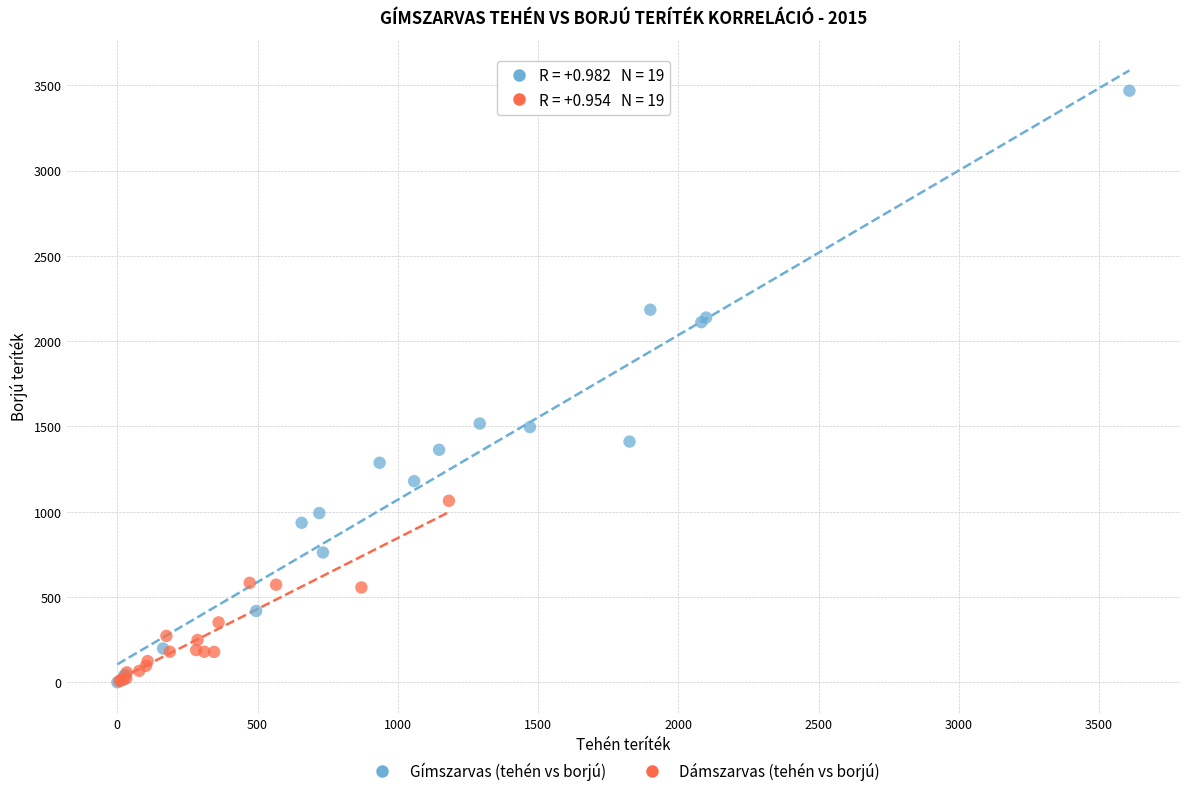

Which series contains the highest Y value?

Gímszarvas (tehén vs borjú)